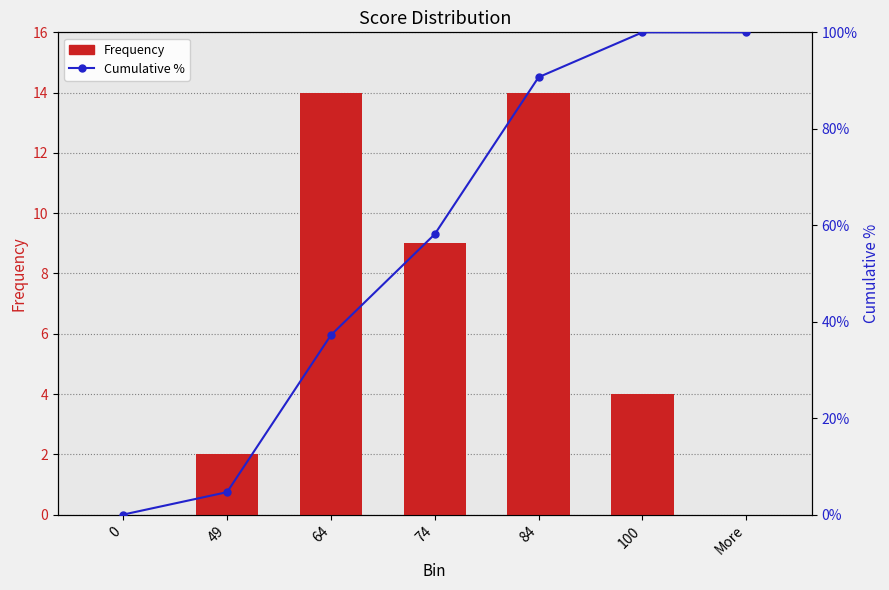

Reading right to left, transcribe all the data shown in this chart.

Frequency: 0.0	4.0	14.0	9.0	14.0	2.0	0.0
Cumulative %: 100.0	100.0	90.7	58.1	37.2	4.7	0.0